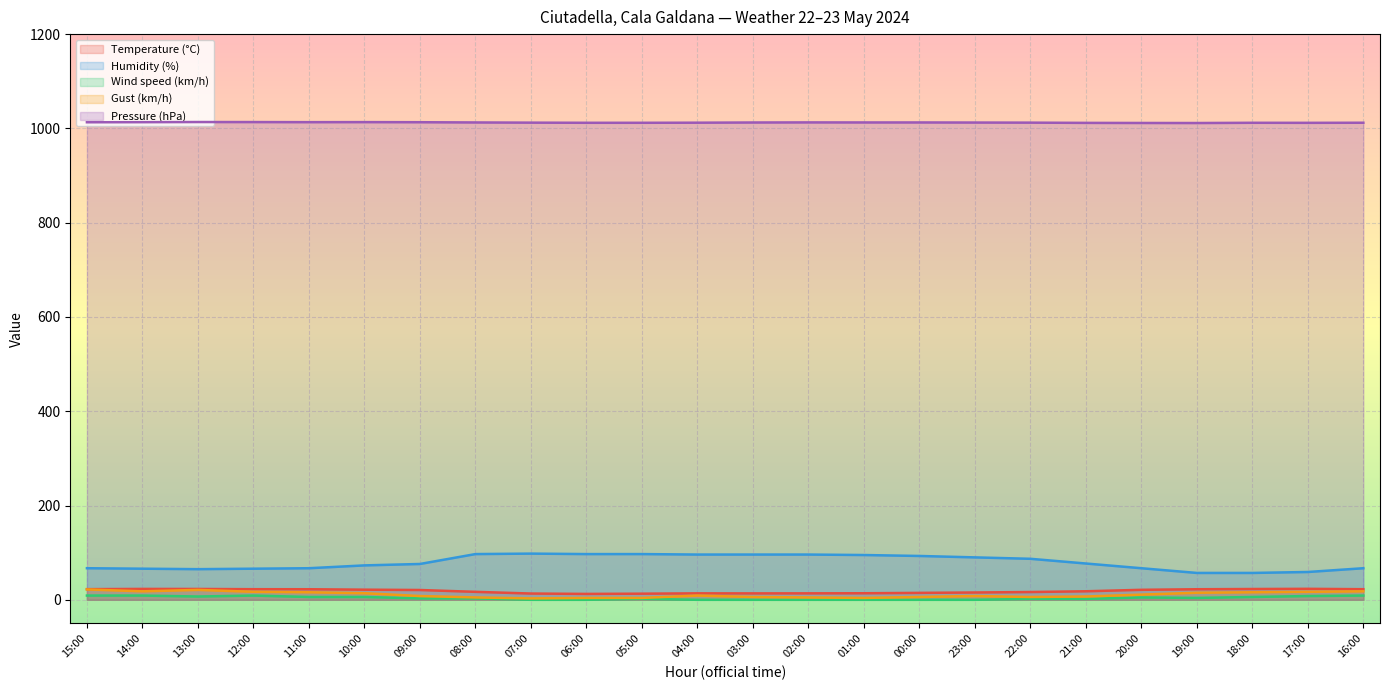

At 06:00, list the series in order from largest to smallest.

Pressure (hPa), Humidity (%), Temperature (°C), Gust (km/h), Wind speed (km/h)